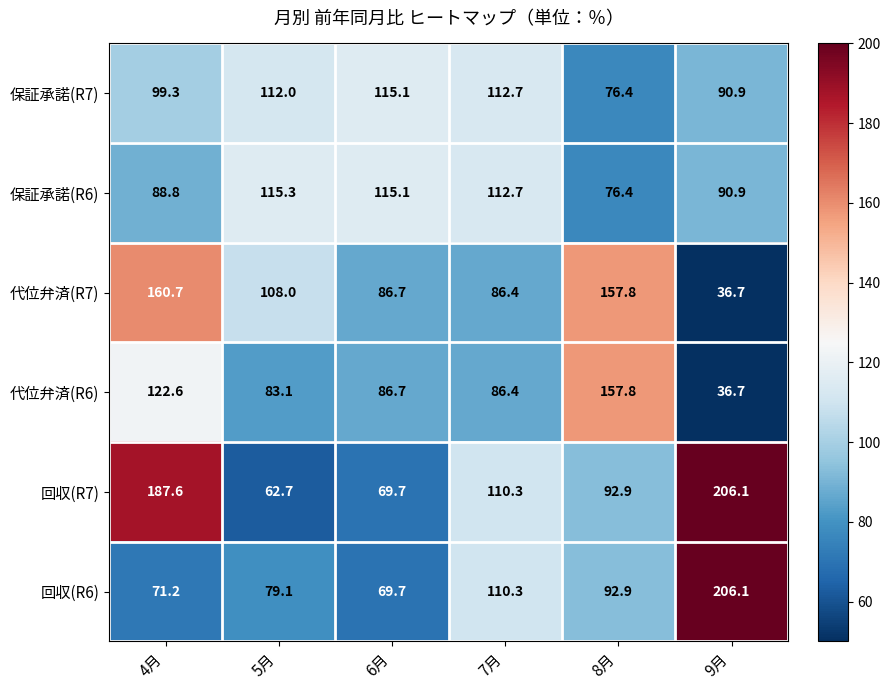

Where is 回収(R6) nearest to the value 137?

7月